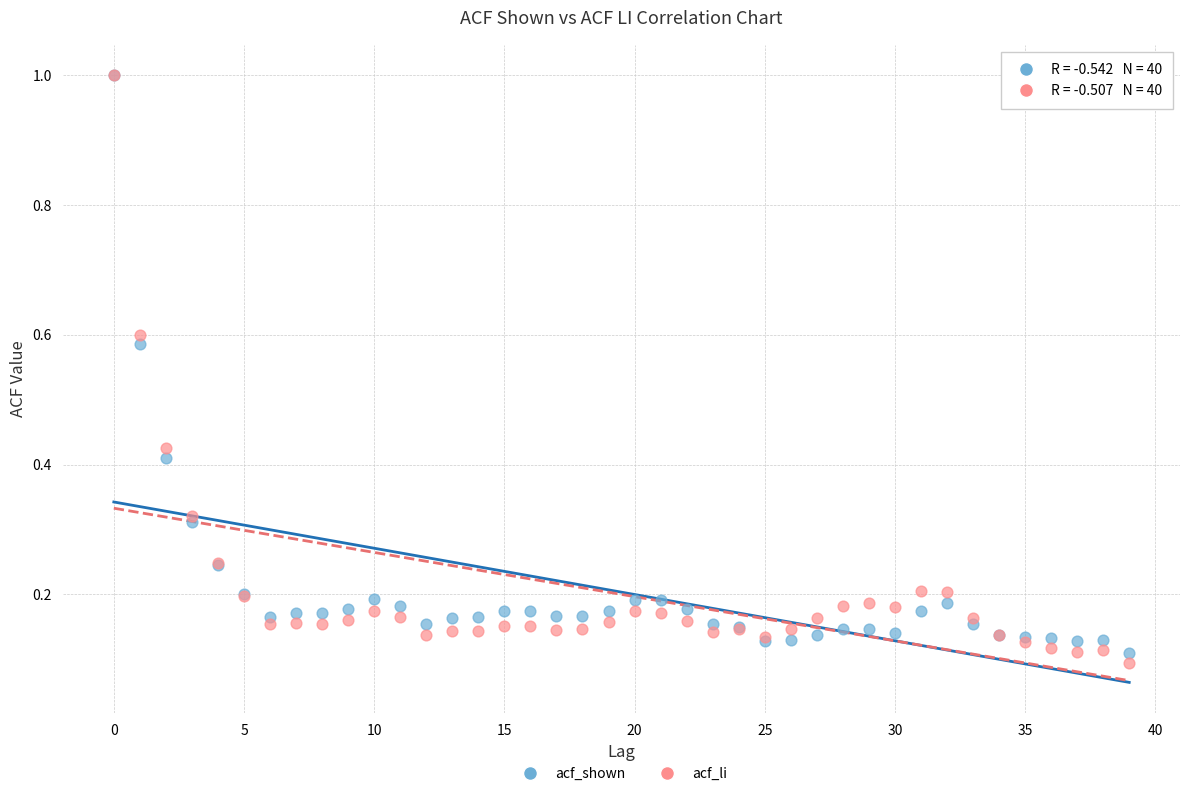

Which series reaches the minimum Y coordinate?

acf_li